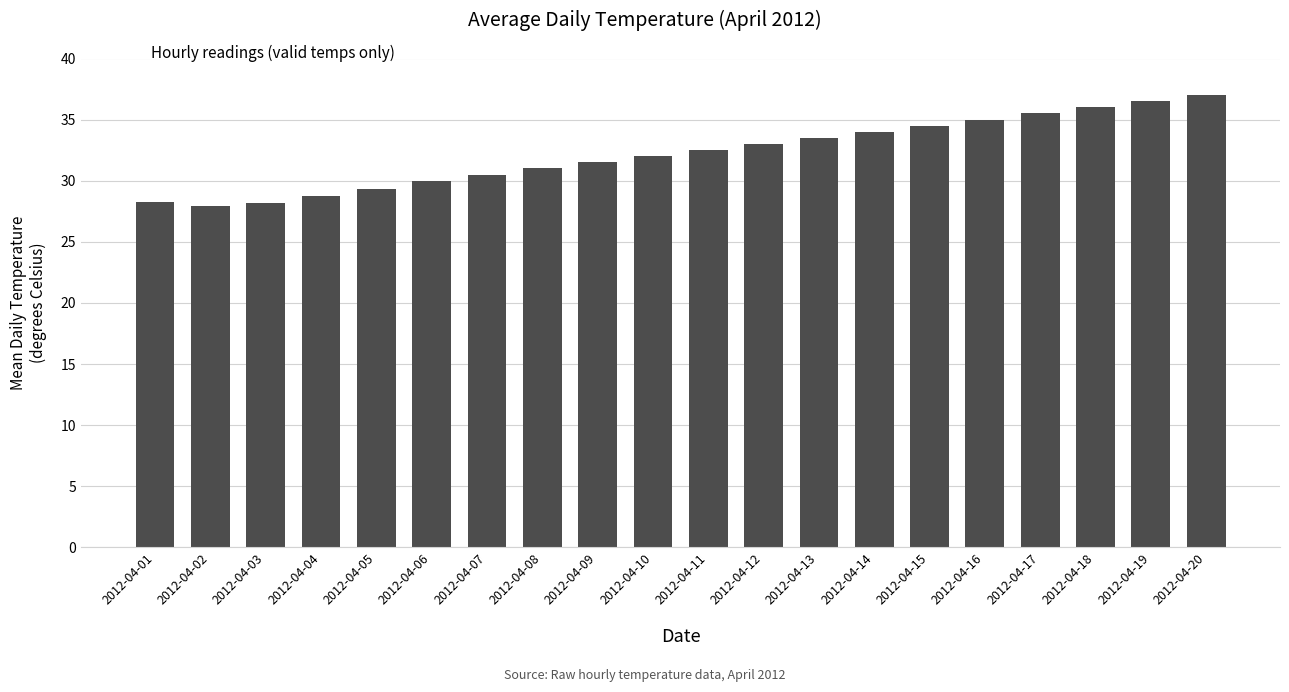

True or false: the data shows 28.2 at 2012-04-01.

True